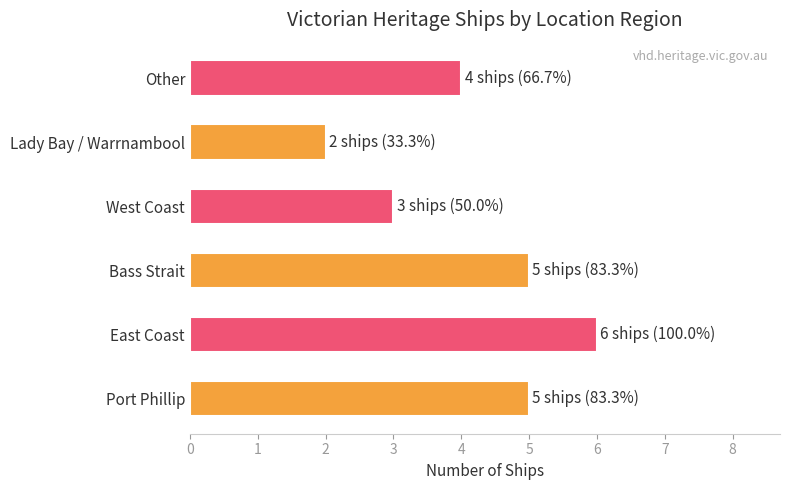

Count the values in the range 3 to 5.

4